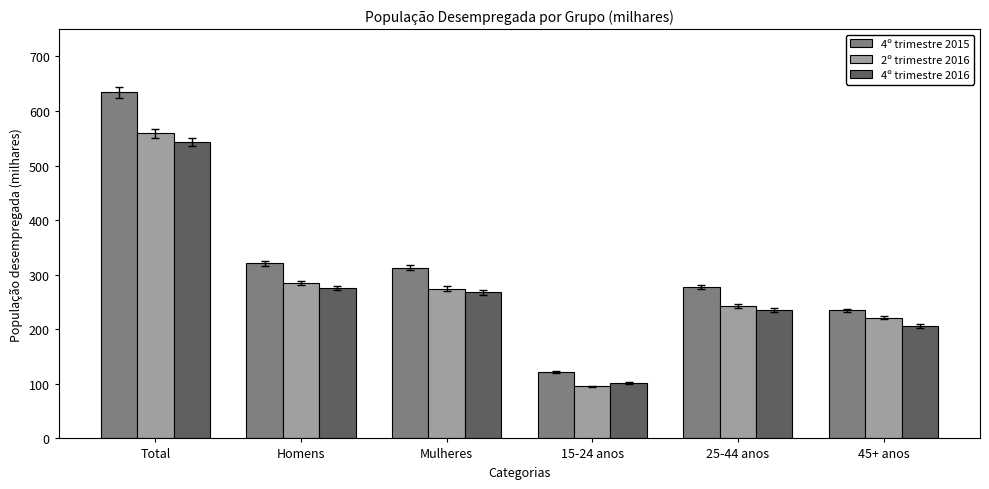

Which series has the largest range (max minus min)?

4º trimestre 2015